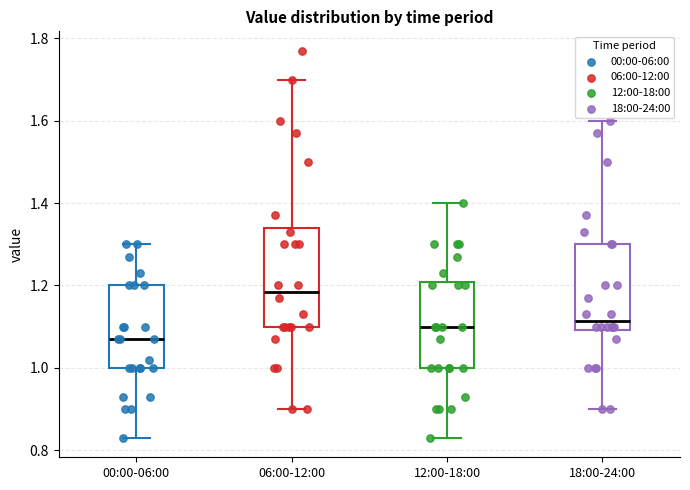

Comparing the boxes themselves (not the whiskers), which one is the tallest?

06:00-12:00